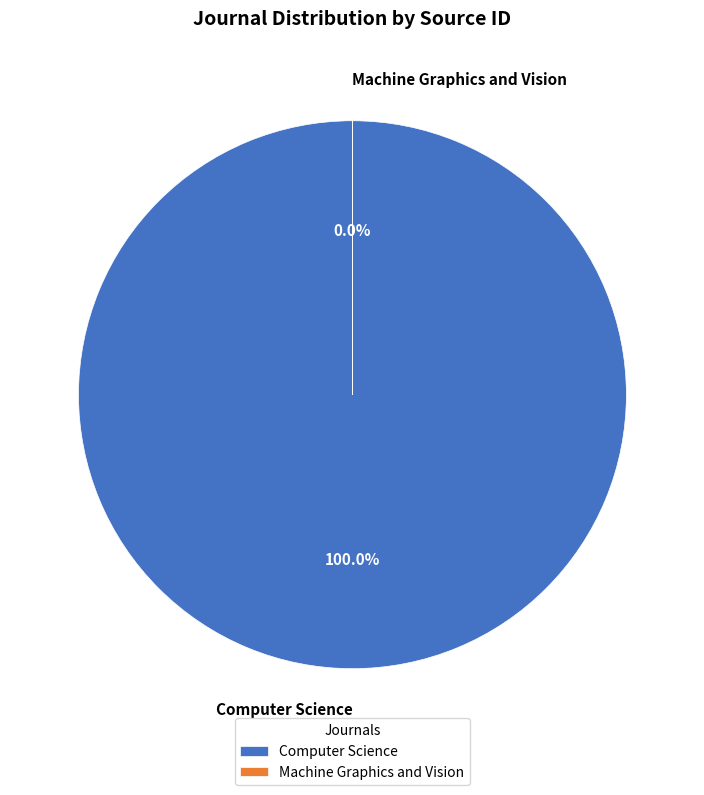

To the nearest percent, what percentage of the pie is Computer Science?

100%